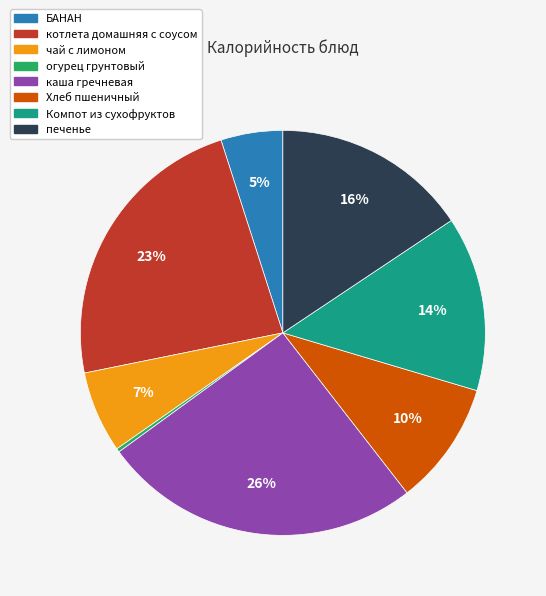

Which category has the biggest portion of the pie?

каша гречневая